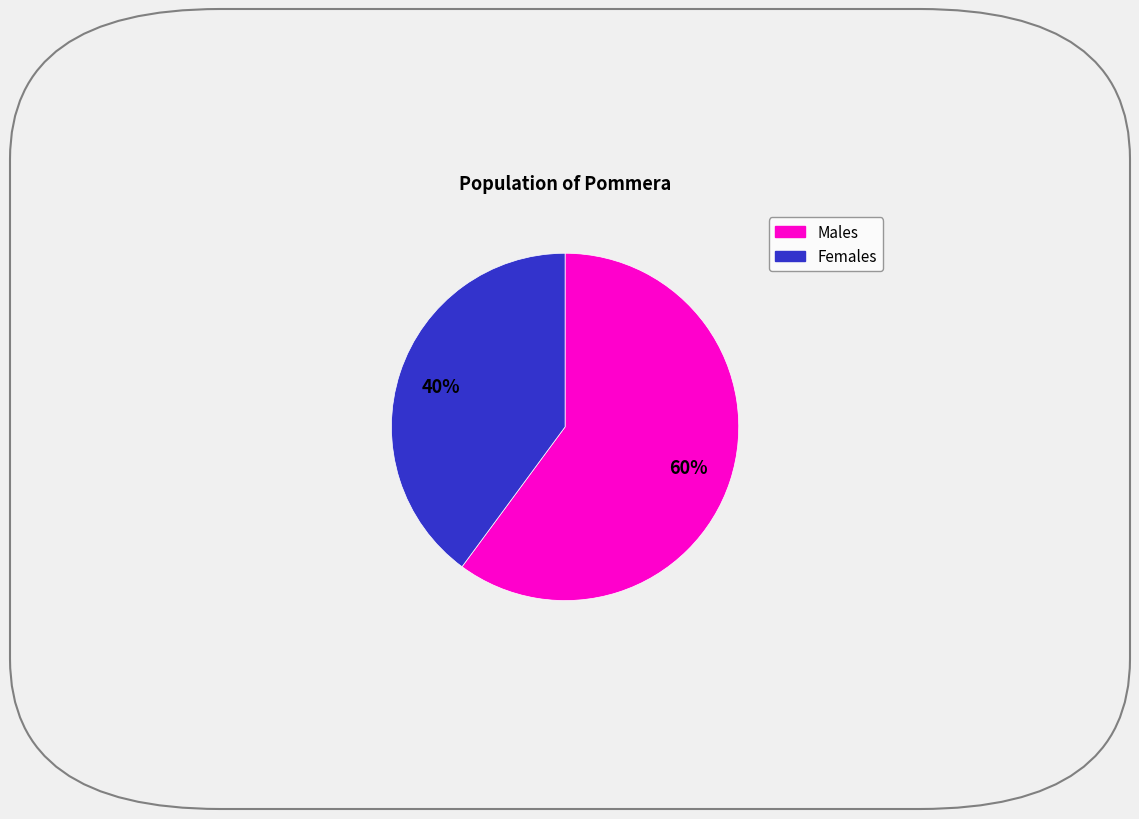

Does any single category account for the majority?

Yes